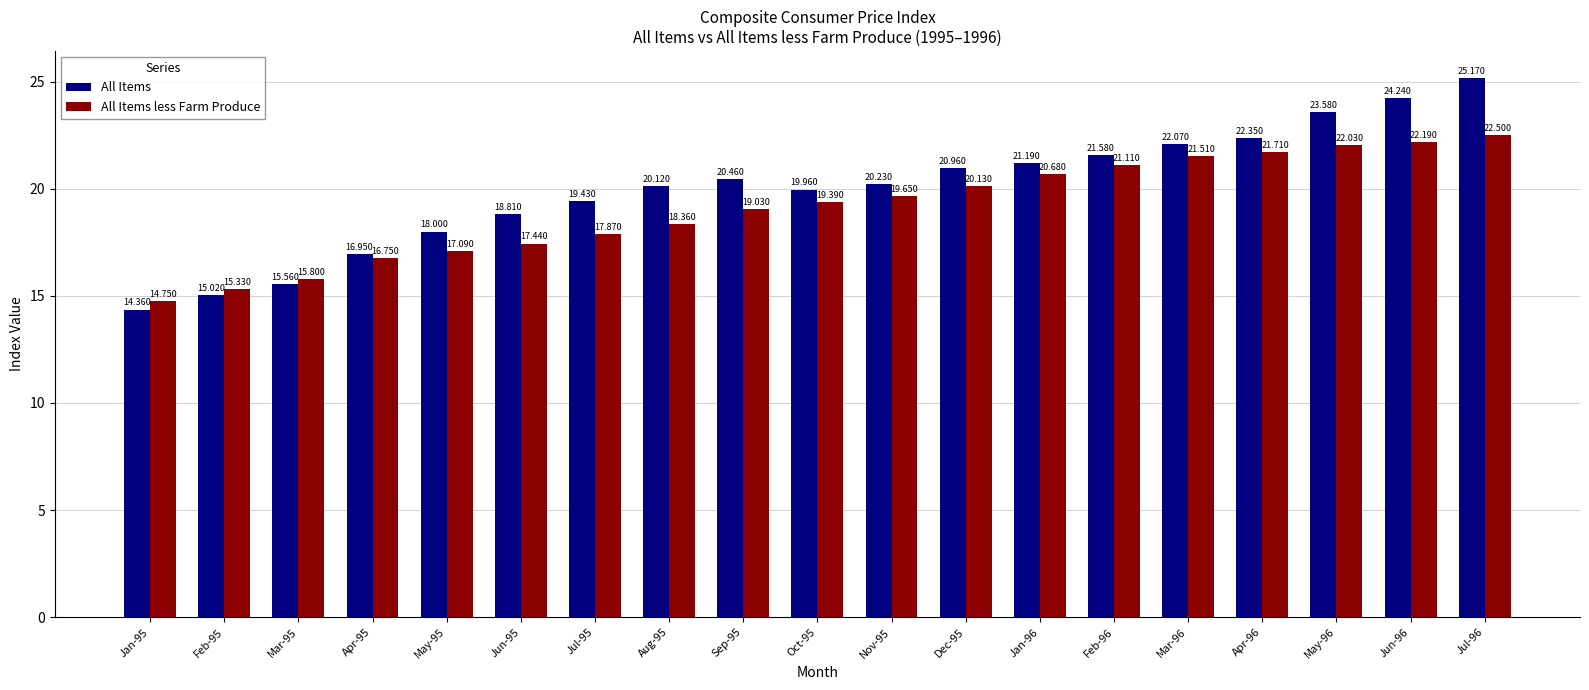

At which label does All Items less Farm Produce first exceed 19?

Sep-95